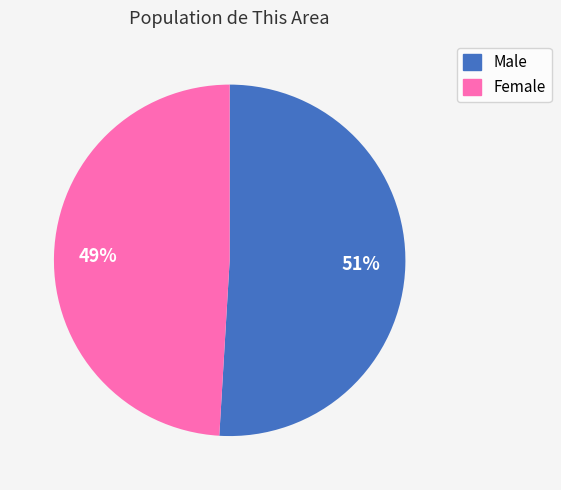

How many segments does this pie chart have?

2